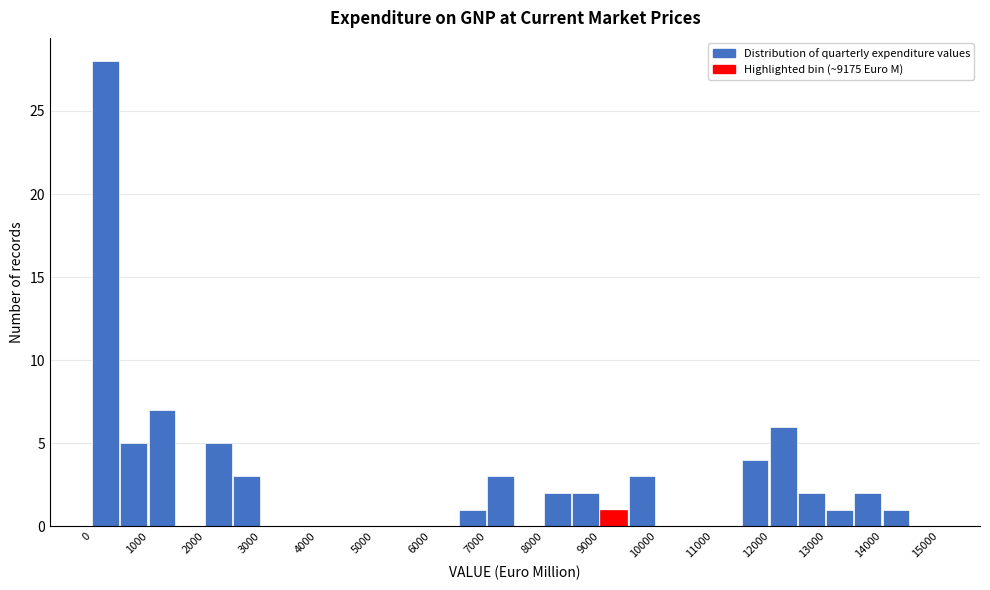

Reading left to right, list every bar in this chart as the range it spans on the x-axis followed by its height. The values are not printed on the chart, so give them approximately, as read against the axis.

0 to 500: 28
500 to 1000: 5
1000 to 1500: 7
1500 to 2000: 0
2000 to 2500: 5
2500 to 3000: 3
3000 to 3500: 0
3500 to 4000: 0
4000 to 4500: 0
4500 to 5000: 0
5000 to 5500: 0
5500 to 6000: 0
6000 to 6500: 0
6500 to 7000: 1
7000 to 7500: 3
7500 to 8000: 0
8000 to 8500: 2
8500 to 9000: 2
9000 to 9500: 1
9500 to 10000: 3
10000 to 10500: 0
10500 to 11000: 0
11000 to 11500: 0
11500 to 12000: 4
12000 to 12500: 6
12500 to 13000: 2
13000 to 13500: 1
13500 to 14000: 2
14000 to 14500: 1
14500 to 15000: 0